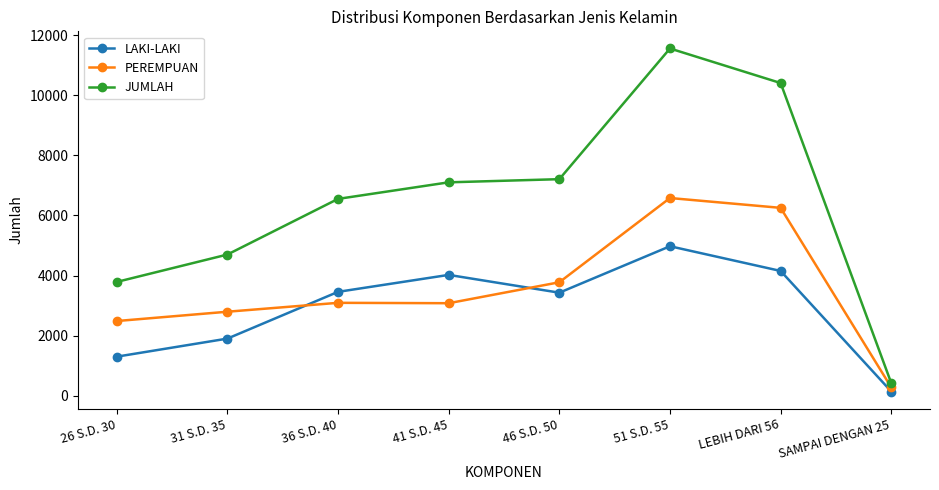

What is the minimum value for JUMLAH?

420